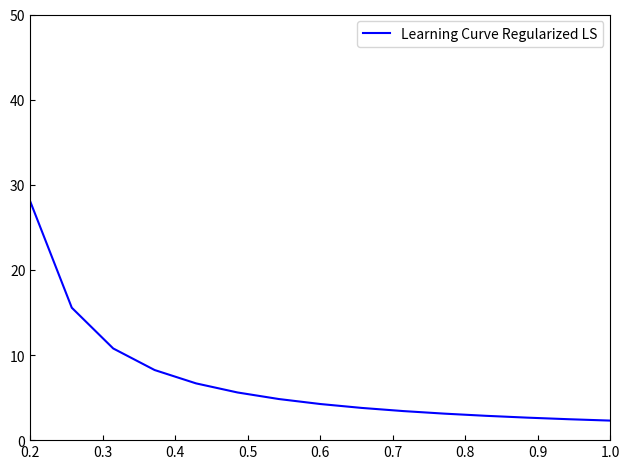

What is the smallest value displayed?

2.3